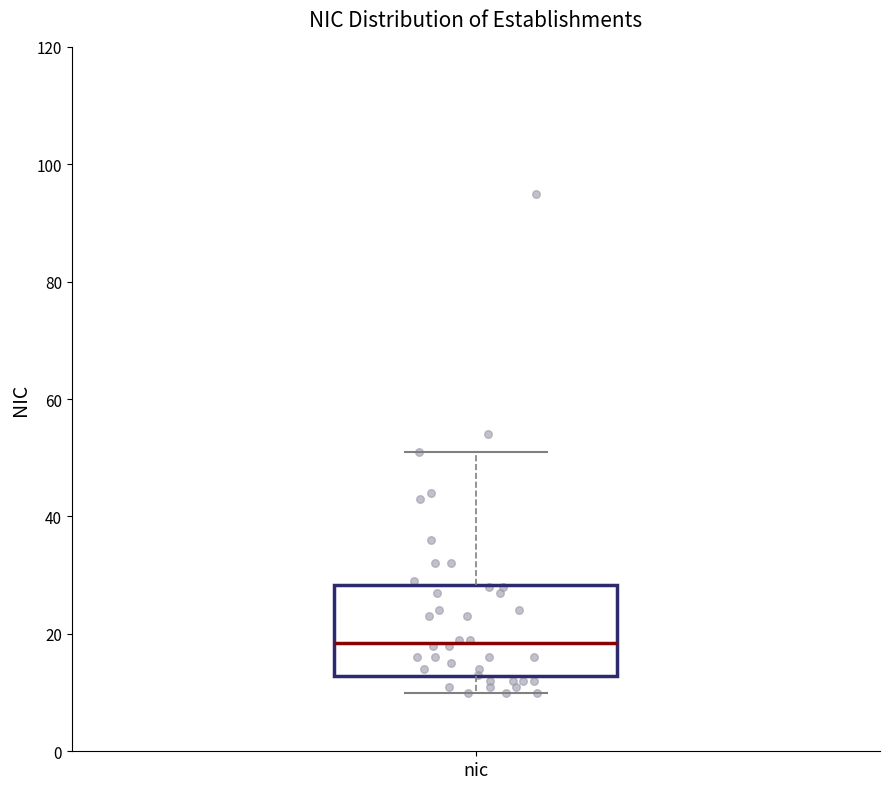

Where is the upper edge of the box for nic on the y-axis? The values are not printed on the chart, so give them approximately, as read against the axis.

28